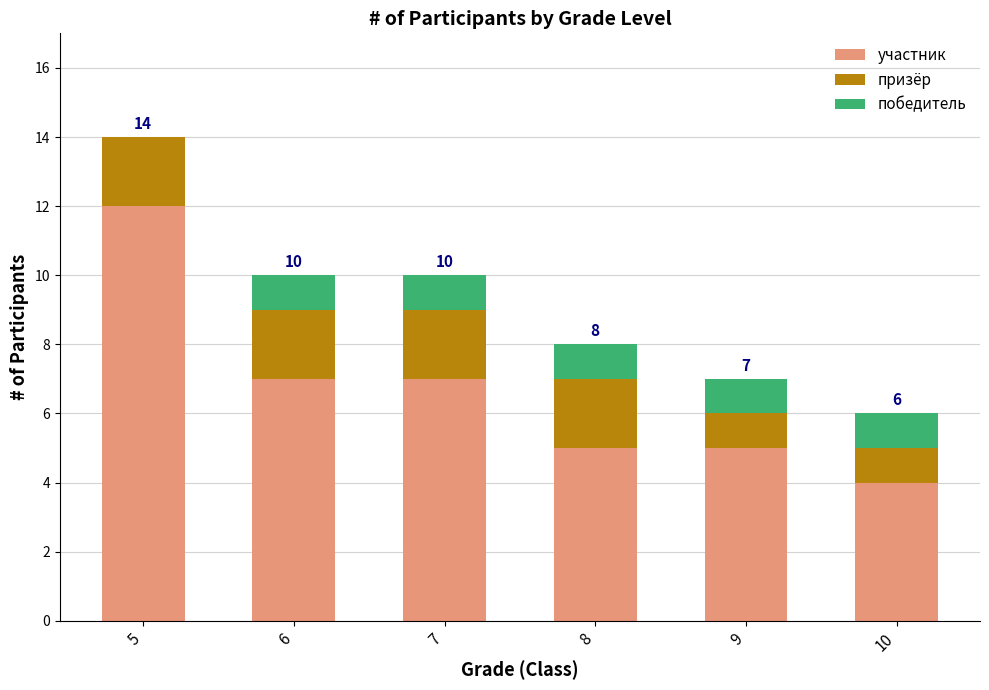

What are all the series names shown in the legend?

участник, призёр, победитель